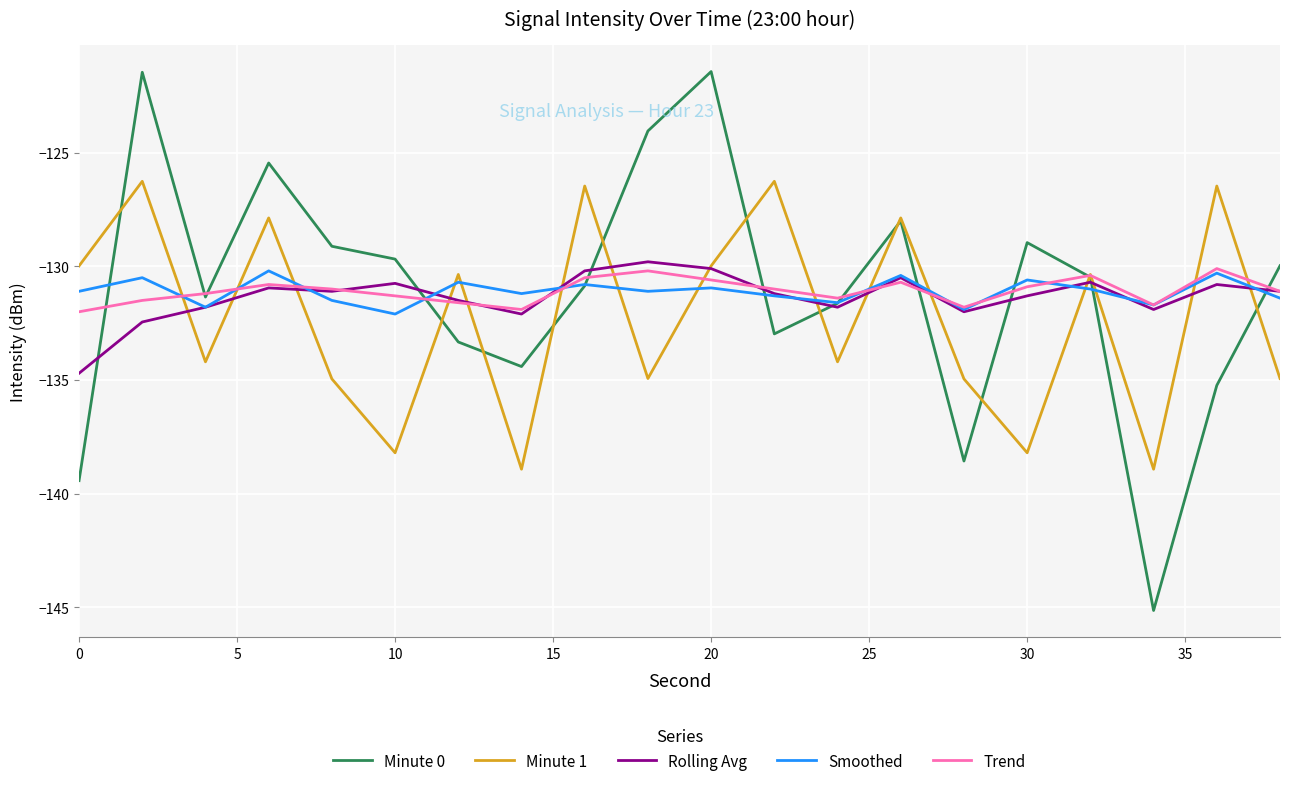

After their last crossing, which series has the higher values: Rolling Avg or Minute 1?

Rolling Avg